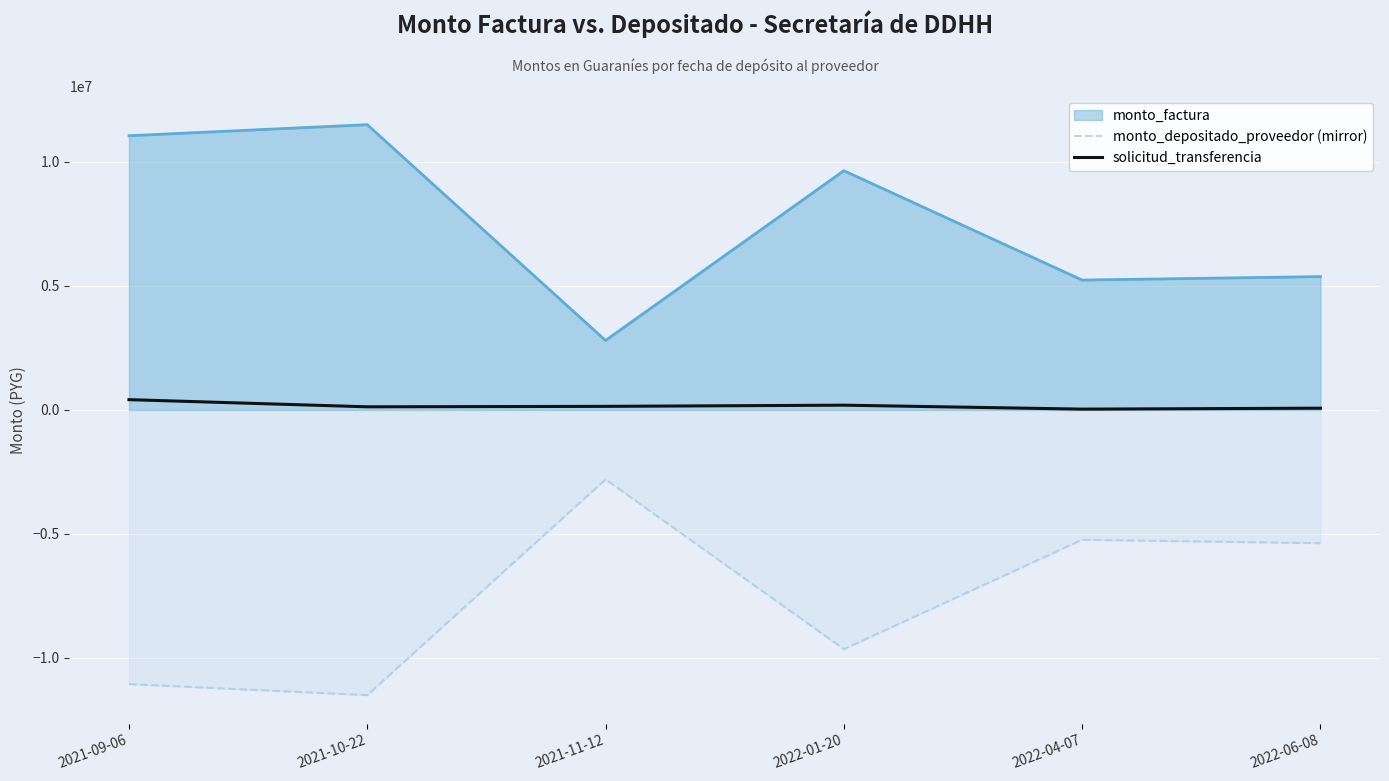

What is the difference between the maximum and minimum values in the monto_depositado_proveedor (mirror) series?

8700000